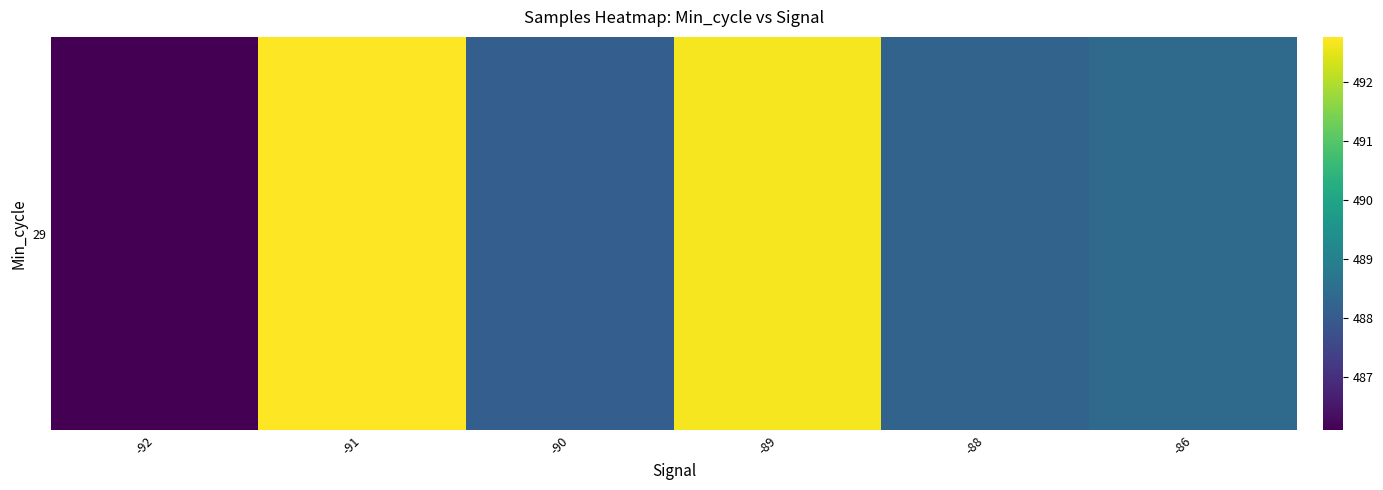

What is the approximate value at -92?

486.1